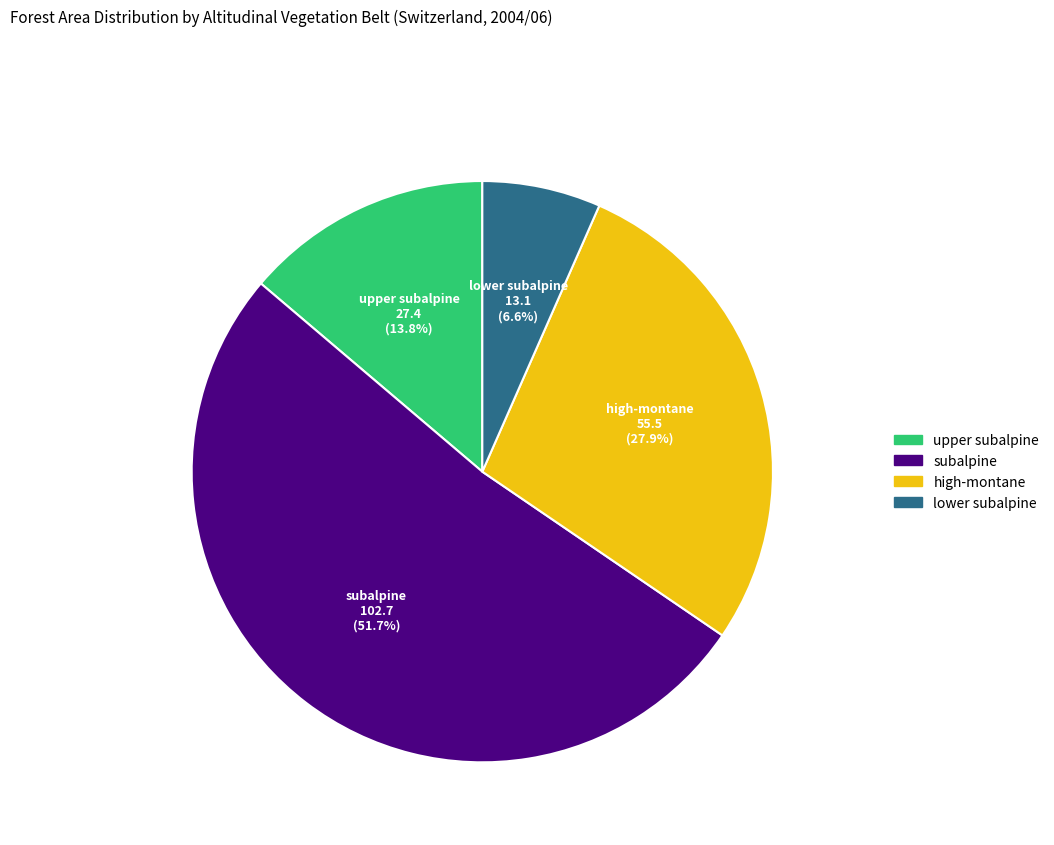

What portion of the pie excludes high-montane?

72.1%